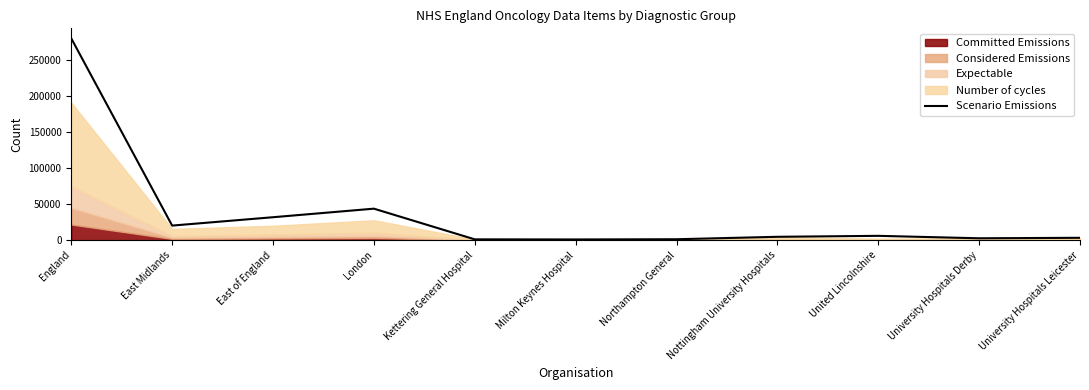

Does the chart display data point markers on the line(s)?

No